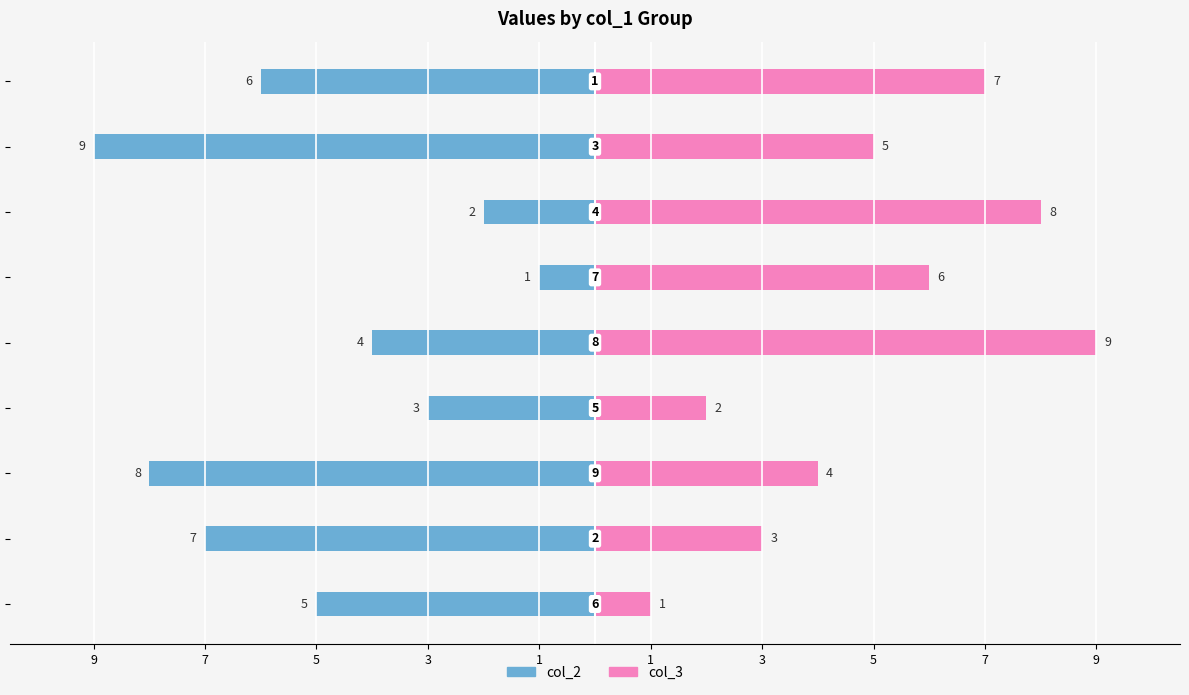

How many values in the col_3 series exceed 5?

4